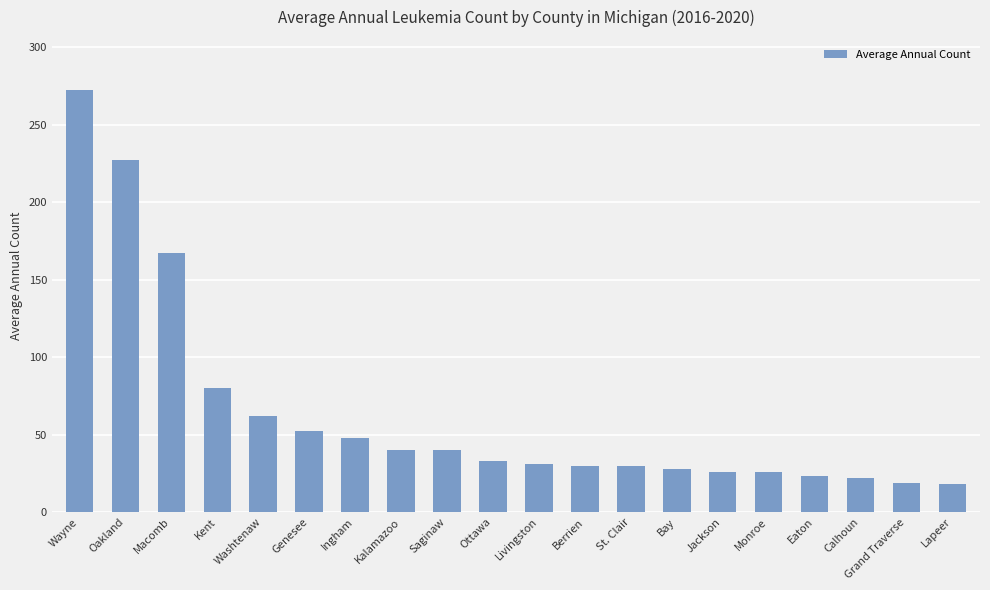

How many values are below 33?

10